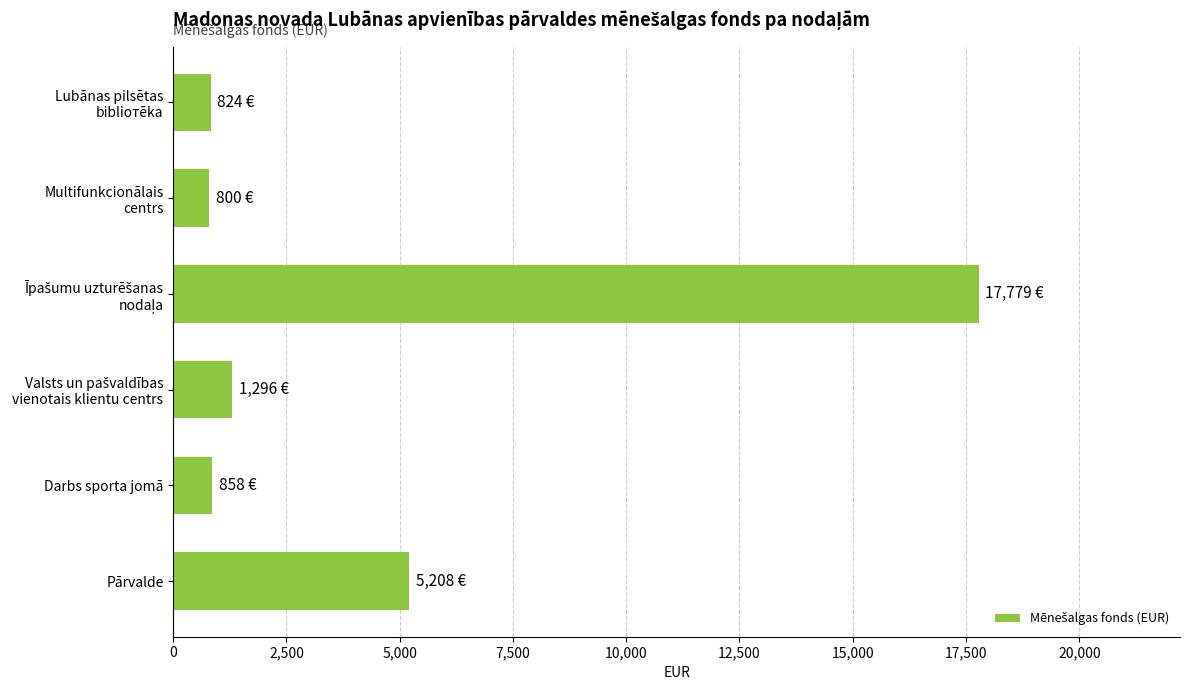

Where is the data nearest to the value 9289?

Pārvalde